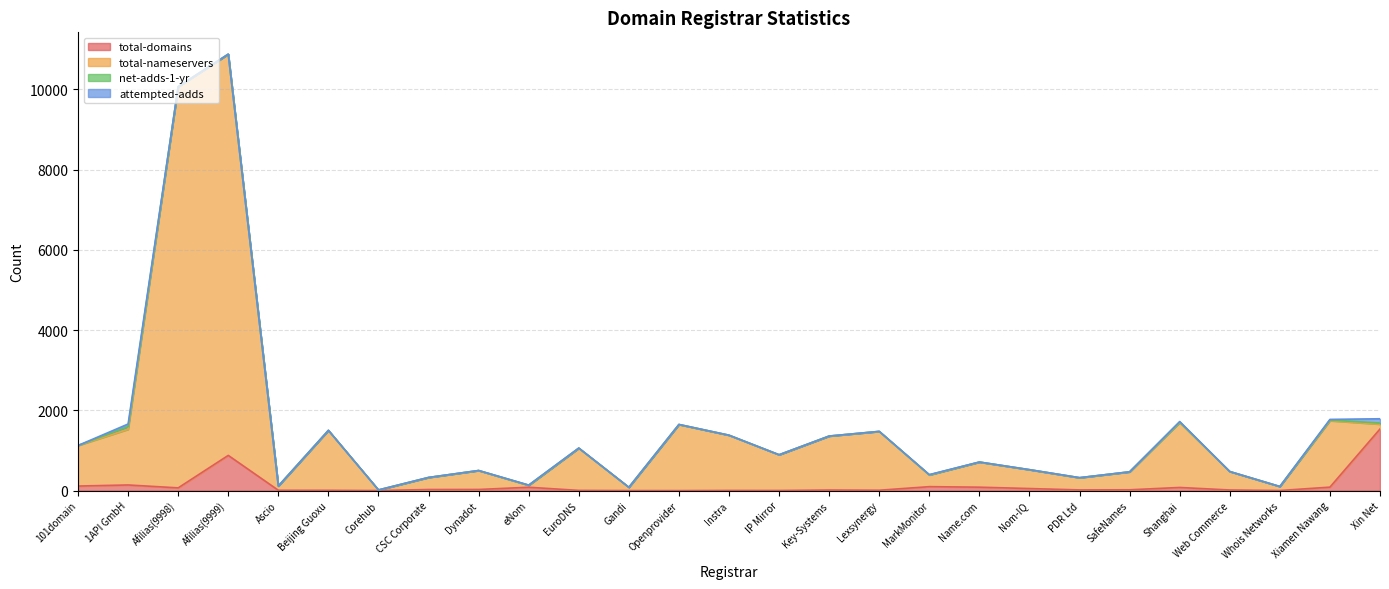

Does the chart display data point markers on the line(s)?

No